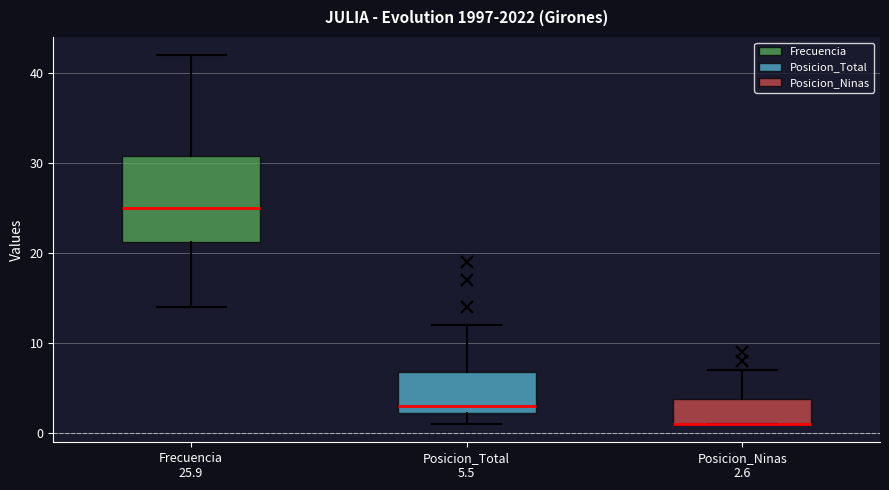

Which box is the tallest, from its lower edge to its upper edge?

Frecuencia 25.9